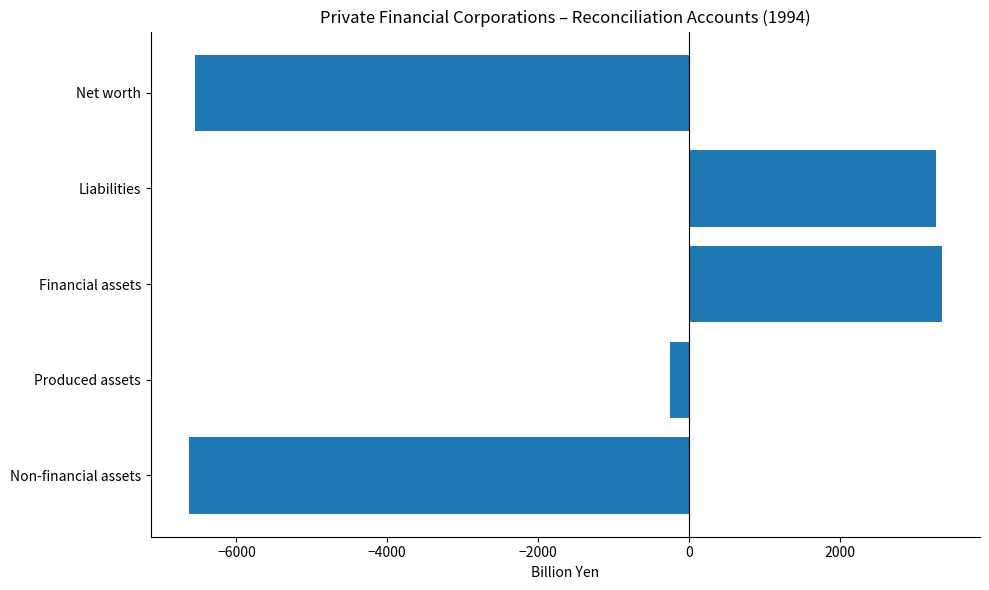

What is the difference between the second highest and second lowest values?

9824.0